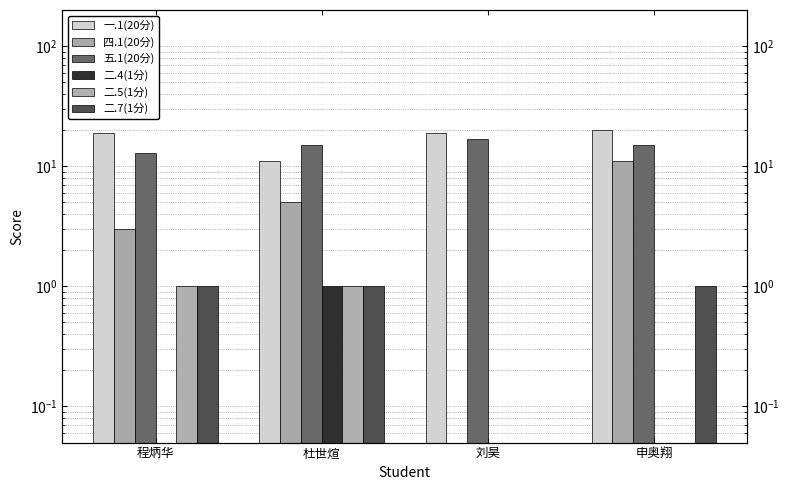

Is the value of 一.1(20分) at 申奥翔 greater than the value of 五.1(20分) at 刘昊?

Yes